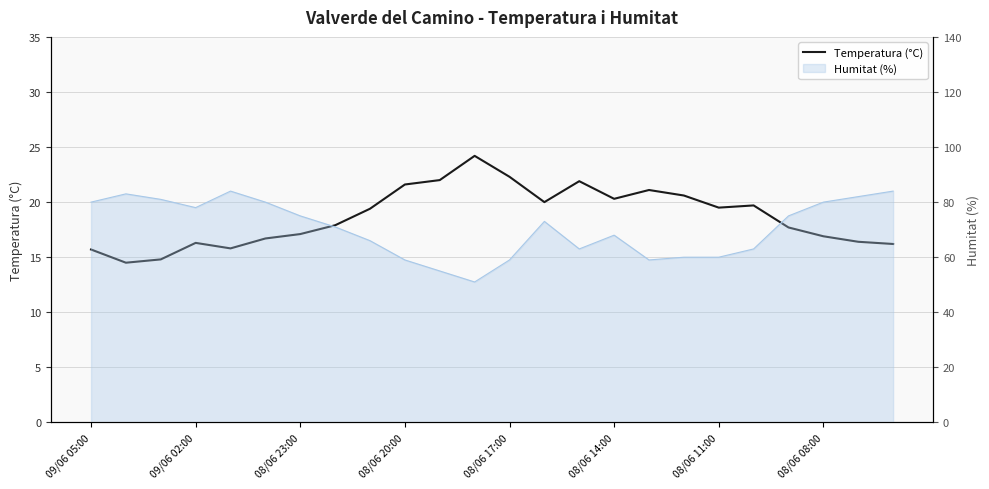

Approximately how many times larger is the value at 19 compared to 13?

1.0